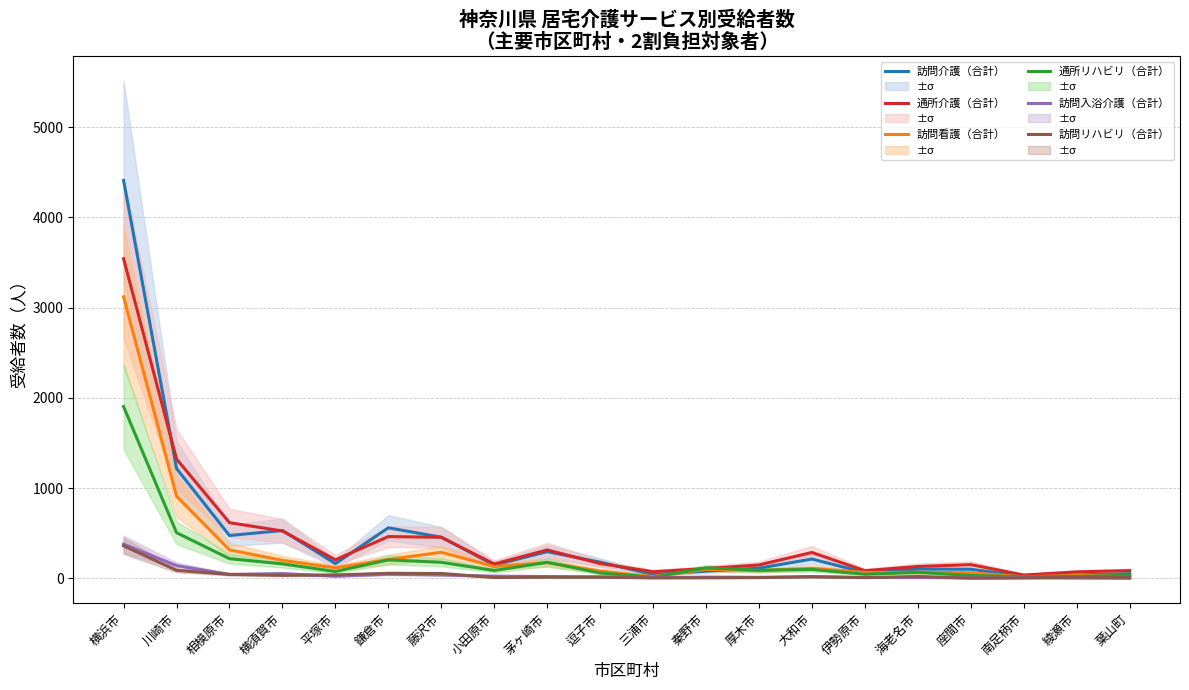

What is the sum of the 通所介護（合計） values at 藤沢市 and 川崎市?

1777